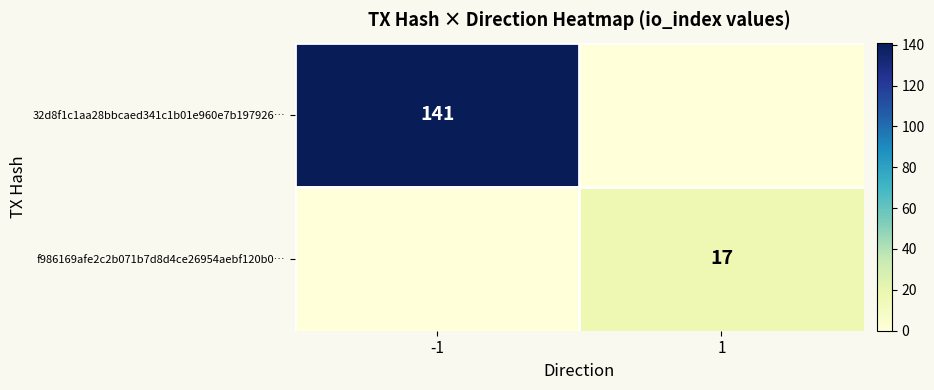

The f986169afe2c2b071b7d8d4ce26954aebf120b0… series shows 17 at 1. True or false?

True